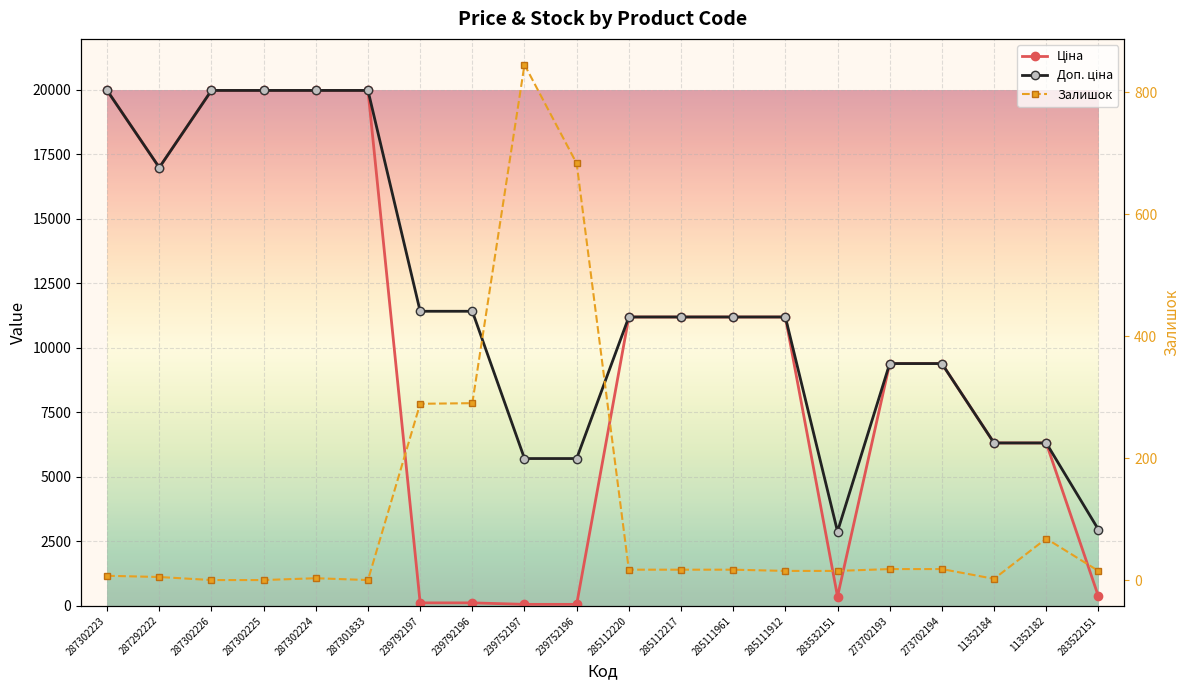

Reading right to left, what are all the values shown in this chart?

Ціна: 369.5	6308.8	6308.8	9384.0	9384.0	359.9	11188.2	11188.2	11188.2	11188.2	57.0	57.0	114.1	114.1	19964.2	19964.2	19964.2	19964.2	16976.3	19964.2
Доп. ціна: 2955.8	6308.8	6308.8	9384.0	9384.0	2878.8	11188.2	11188.2	11188.2	11188.2	5705.0	5705.0	11410.0	11410.0	19964.2	19964.2	19964.2	19964.2	16976.3	19964.2
Залишок: 15.0	68.0	2.0	18.0	18.0	15.0	15.0	17.0	17.0	17.0	683.0	845.0	290.0	289.0	0.0	3.0	0.0	0.0	5.0	7.0